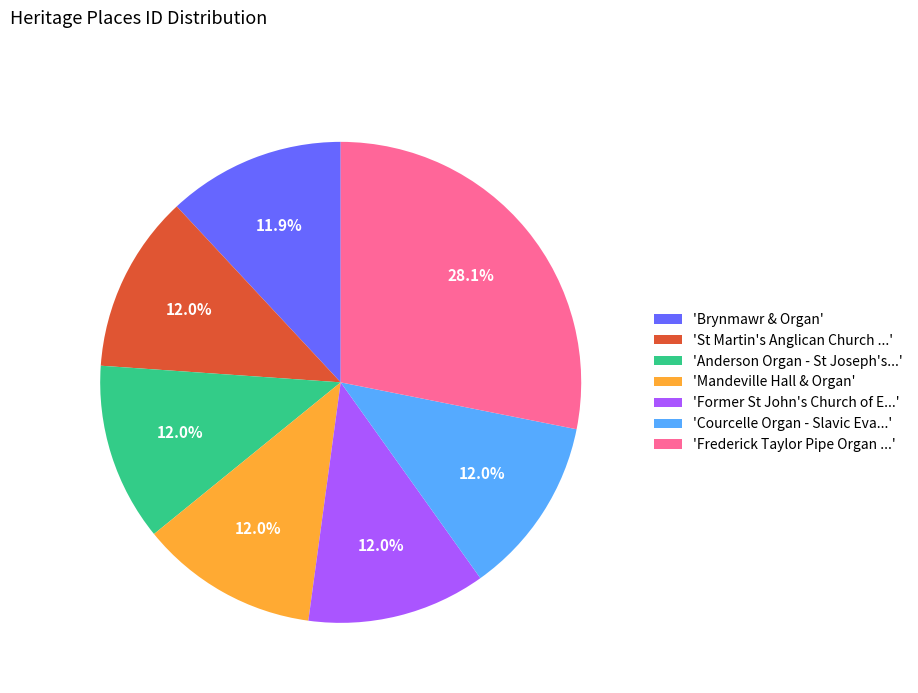

What is the ratio of the value at 'Courcelle Organ - Slavic Eva...' to the value at 'Mandeville Hall & Organ'?

1.0